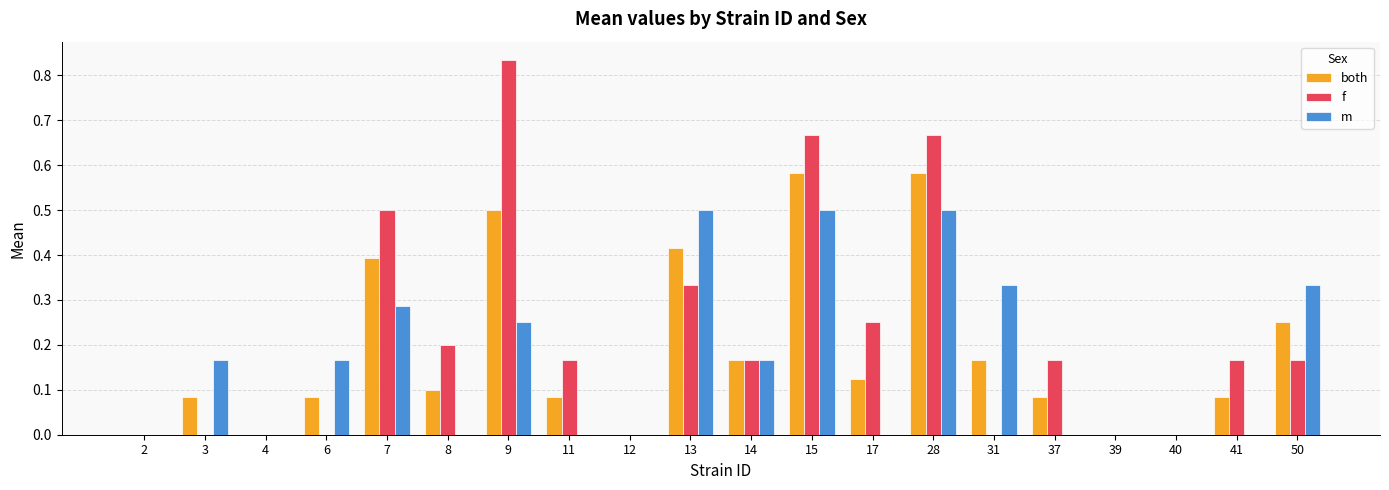

Which category has the highest value across all series?

9